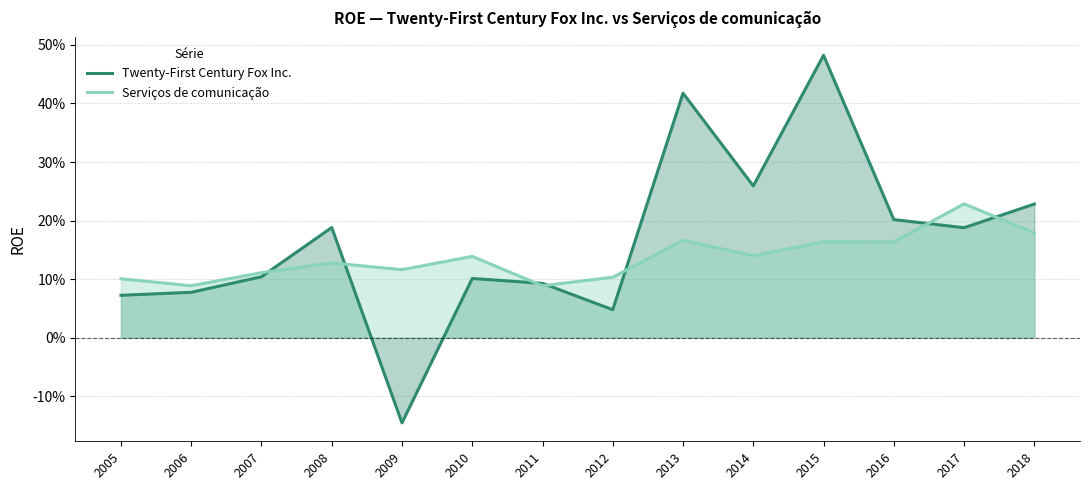

Where do Serviços de comunicação and Twenty-First Century Fox Inc. first cross each other?

2007 and 2008